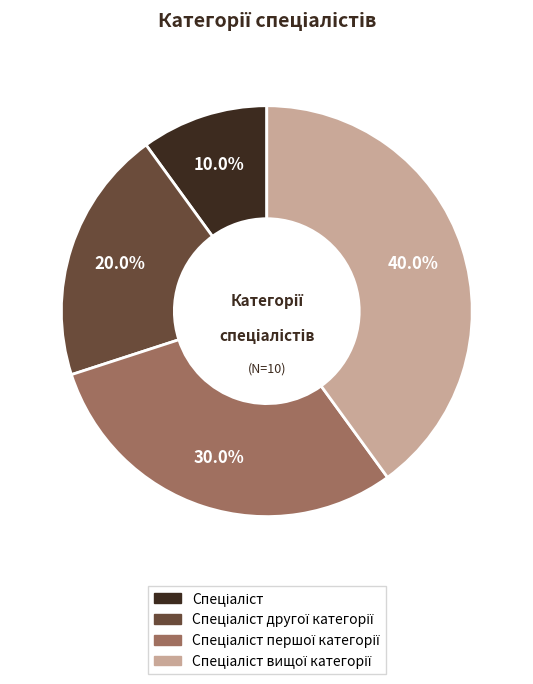

Count the number of slices in the pie.

4